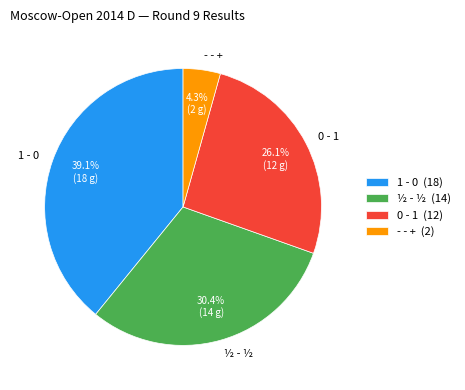

What percentage do - - + and 0 - 1 together represent?

30.4%